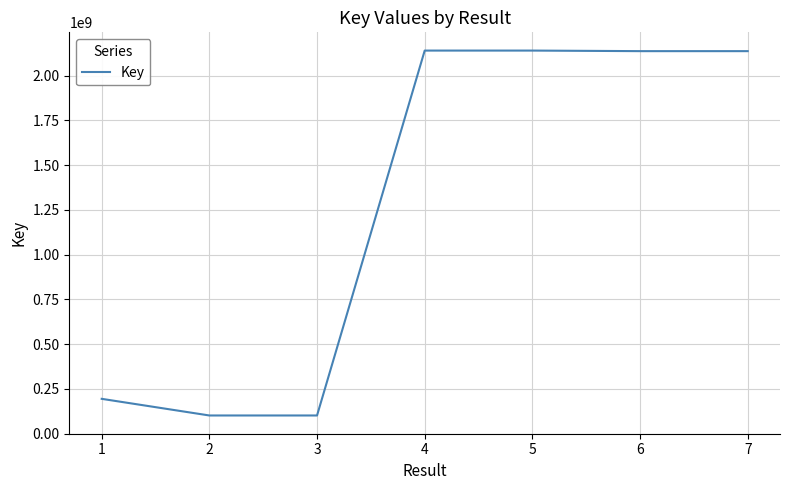

What is the sum of all values?

8953012316